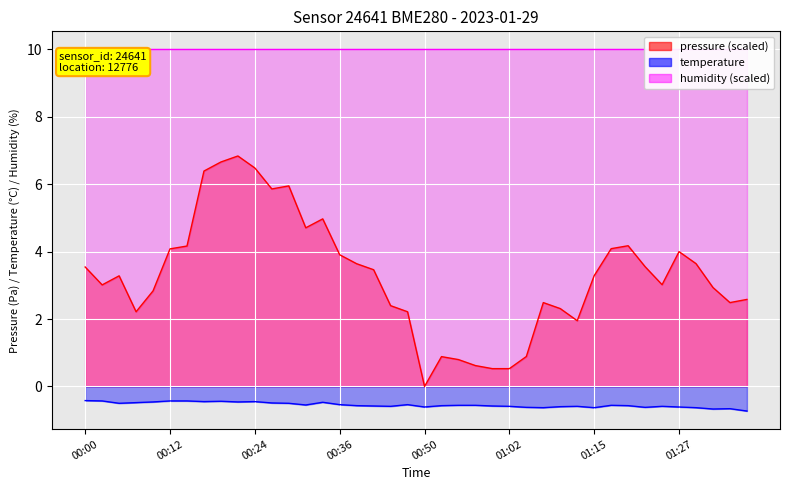

True or false: pressure and temperature cross at least once.

False